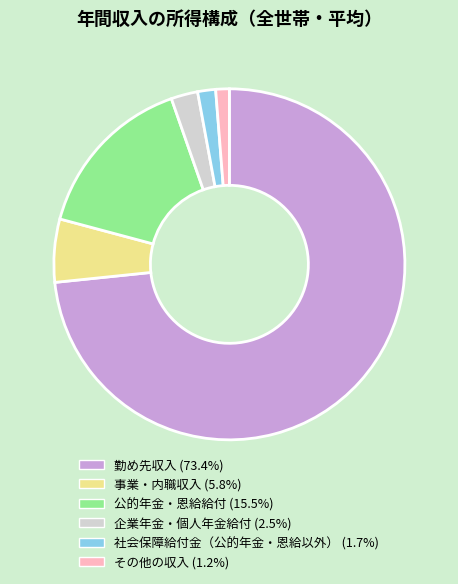

What is the majority slice?

勤め先収入